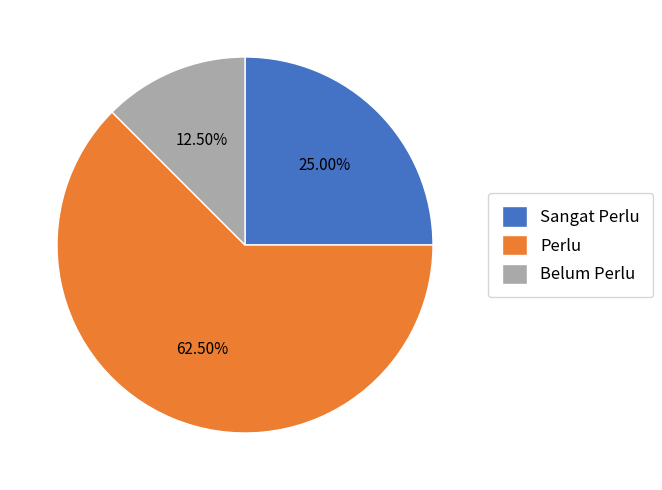

Is Belum Perlu the majority of the pie?

No